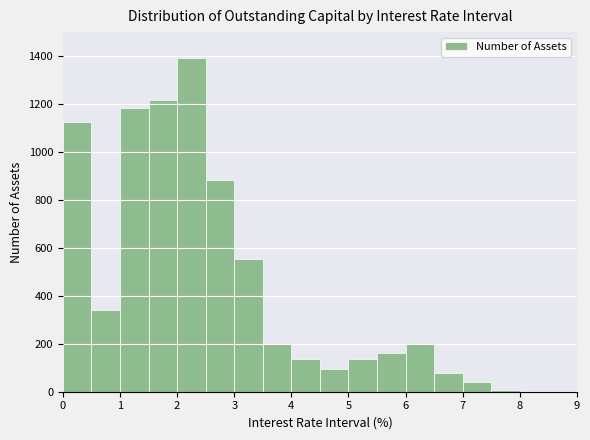

What is the height of the bar covering 3.5 to 4.0 on the x-axis? The values are not printed on the chart, so give them approximately, as read against the axis.

200